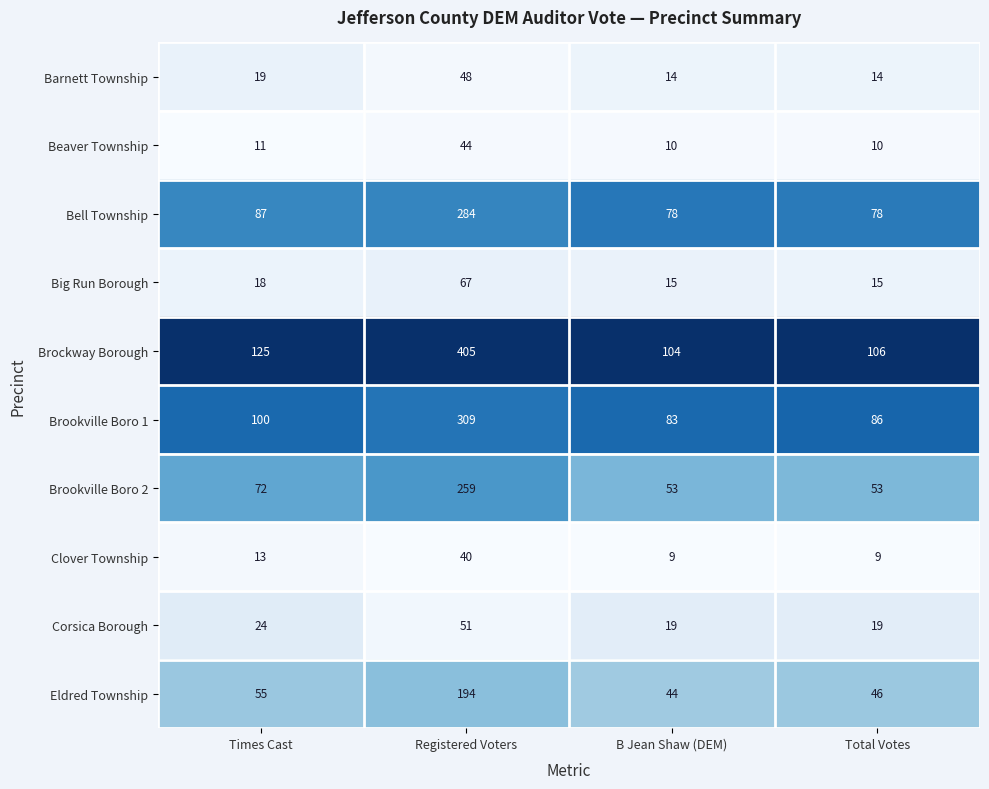

True or false: Corsica Borough has a value of 4 at B Jean Shaw (DEM).

False